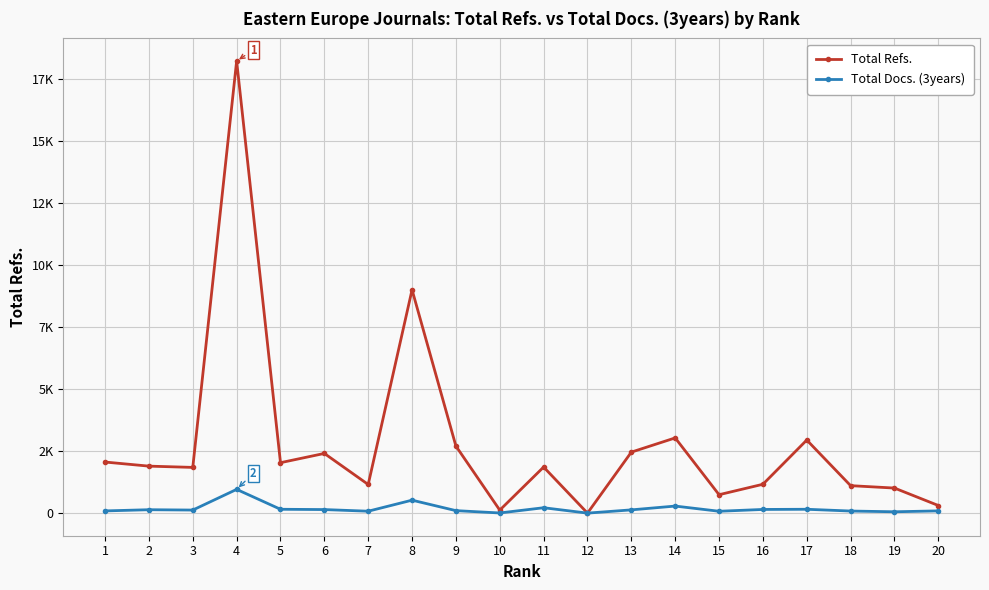

Is it true that Total Refs. equals 120 at 10?

True